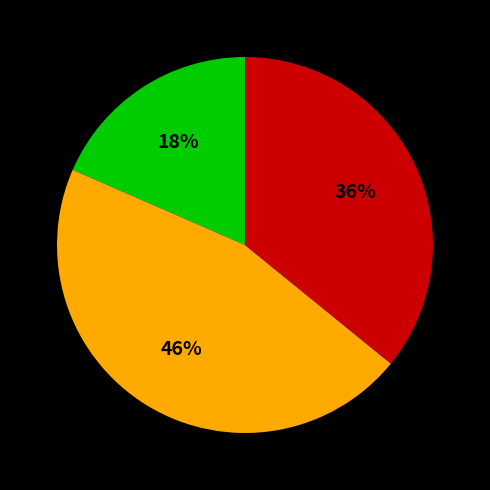

Count the number of slices in the pie.

3